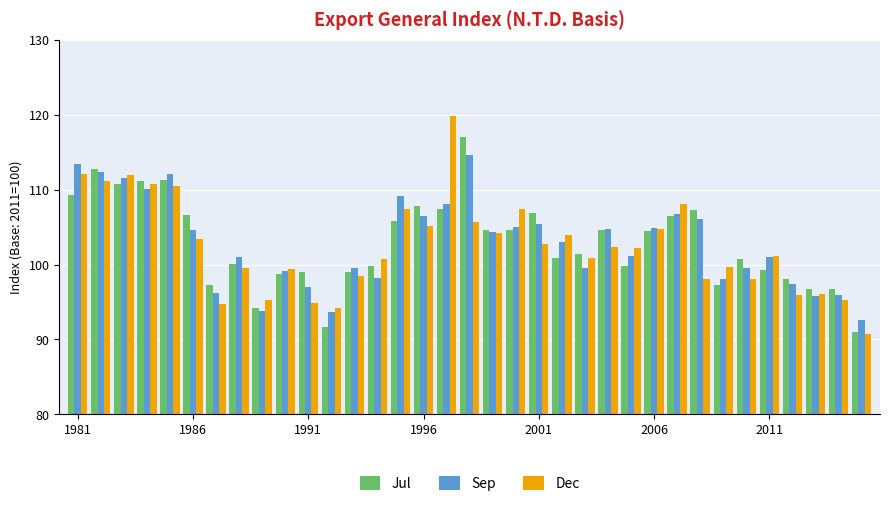

What is the sum of all Jul values?

3600.5